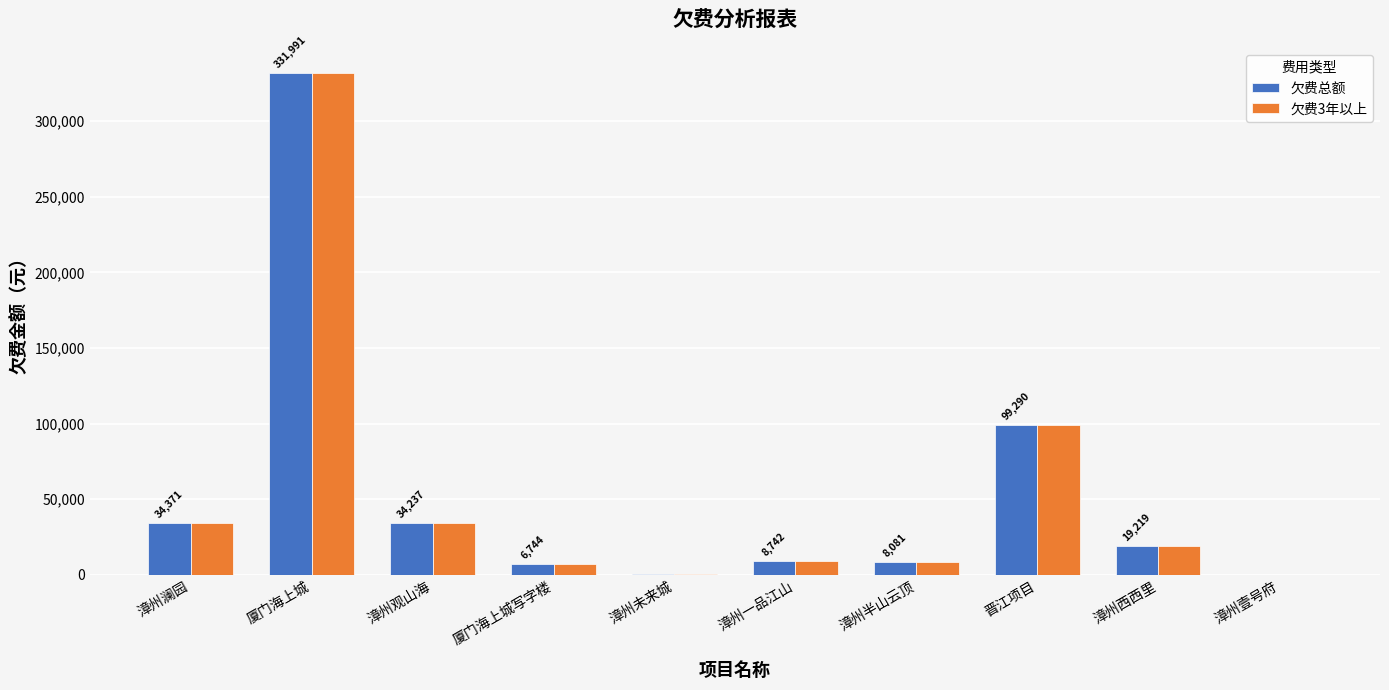

Does the chart contain stacked bars?

No